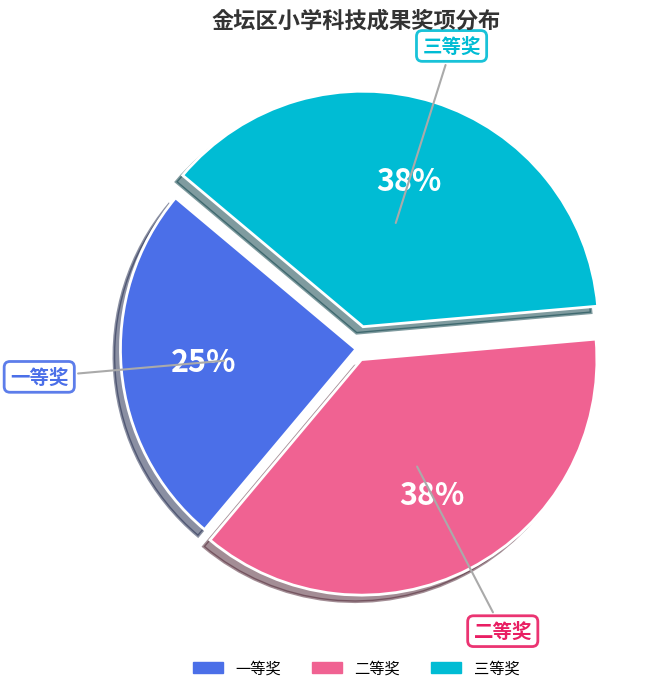

How many slices are in this pie chart?

3